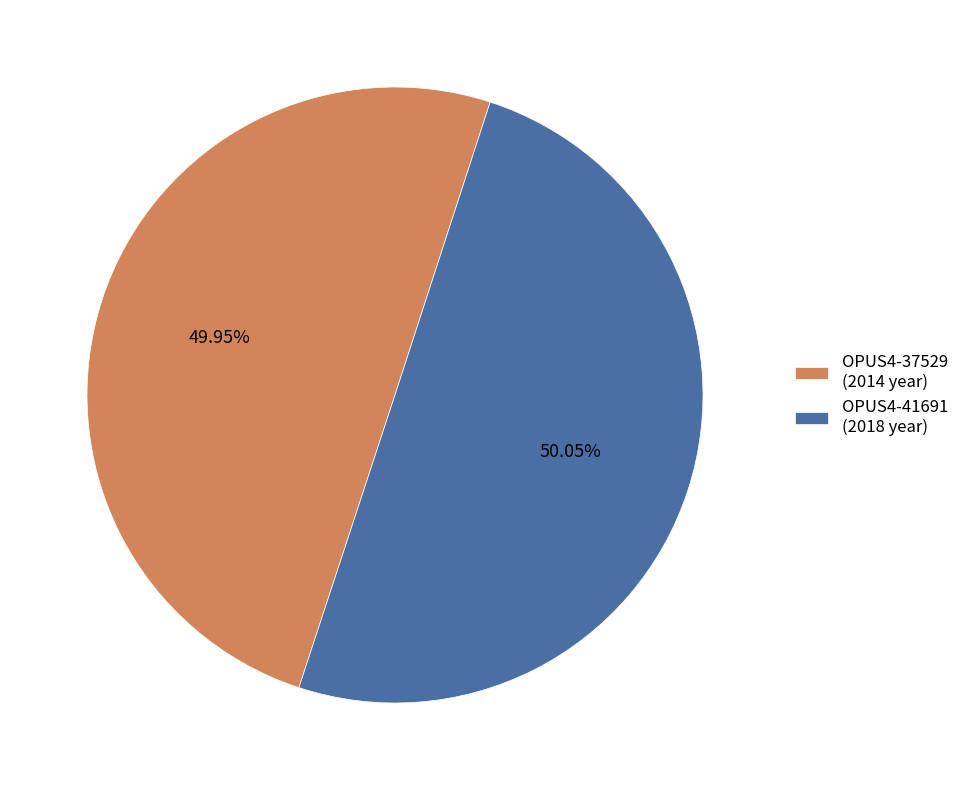

What is the ratio of the value at OPUS4-41691 to the value at OPUS4-37529?

1.0